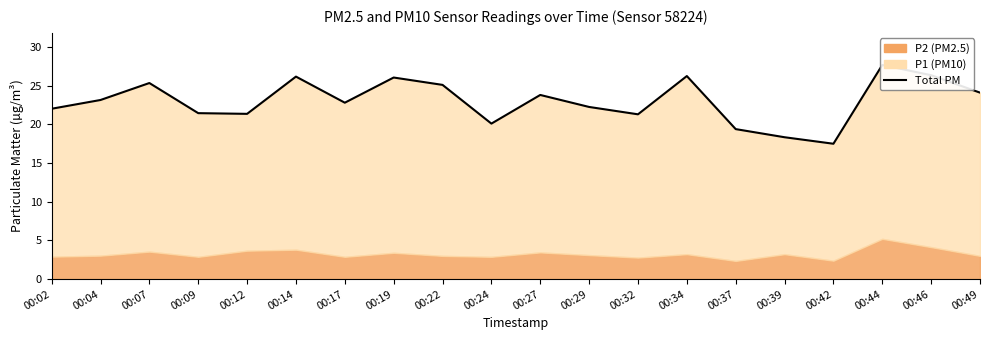

How many lines are shown in the chart?

1